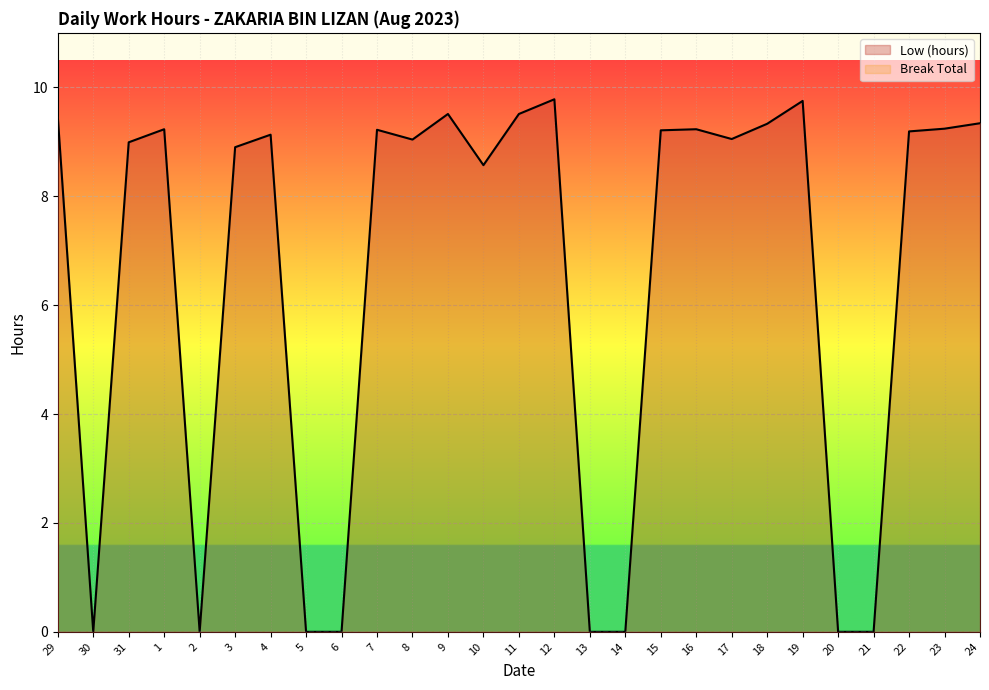

True or false: Break Total and Low (hours) intersect in this chart.

False